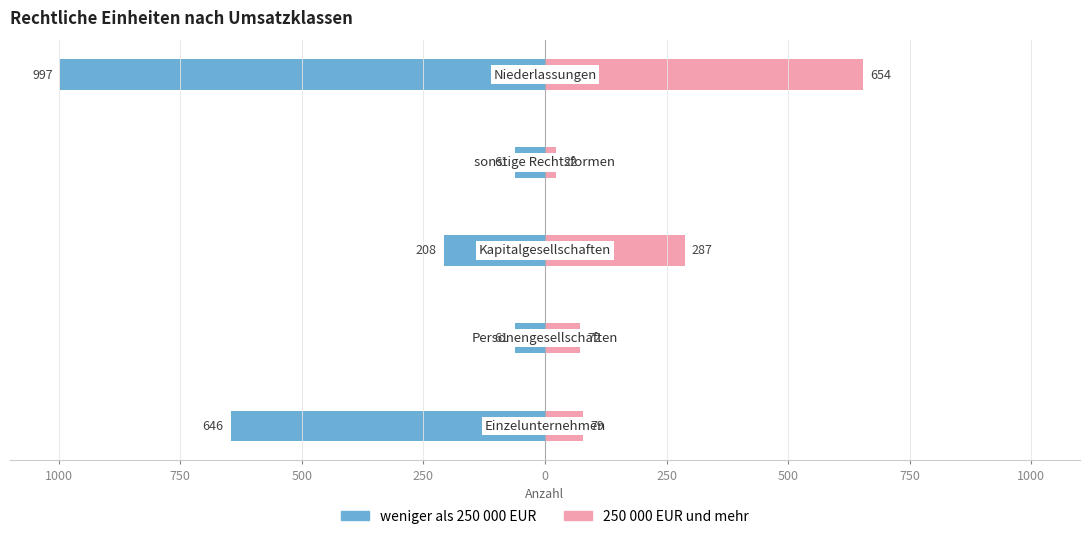

Reading left to right, transcribe all the data shown in this chart.

weniger als 250 000 EUR: 1000=-646	750=-61	500=-208	250=-61	0=-997
250 000 EUR und mehr: 1000=79	750=72	500=287	250=22	0=654